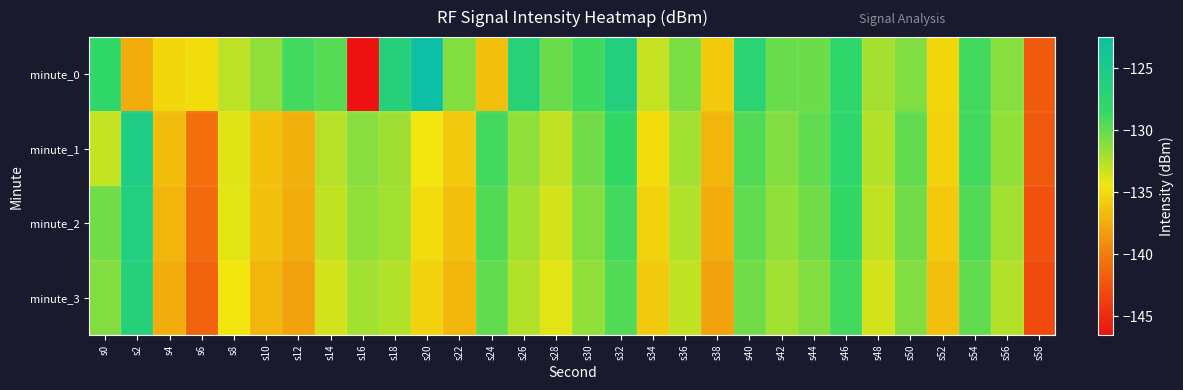

What is the spread (max minus min) of values at s30?

2.6